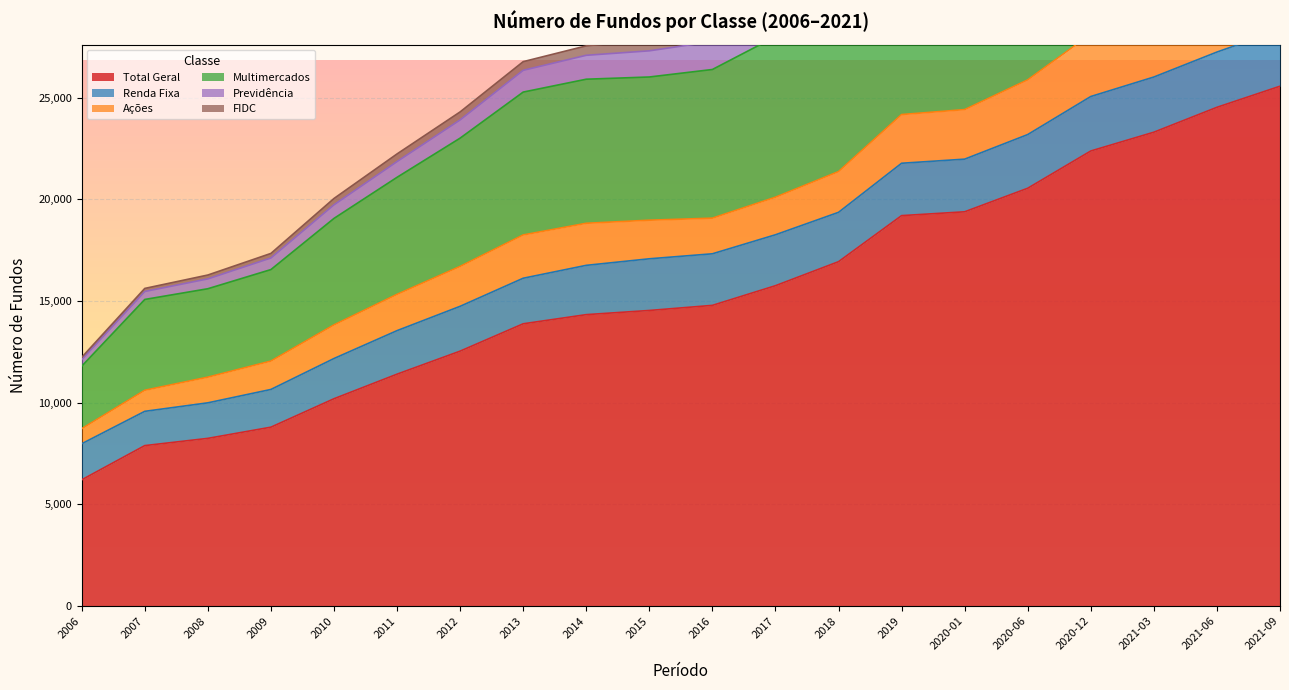

Which series has the largest range (max minus min)?

Multimercados